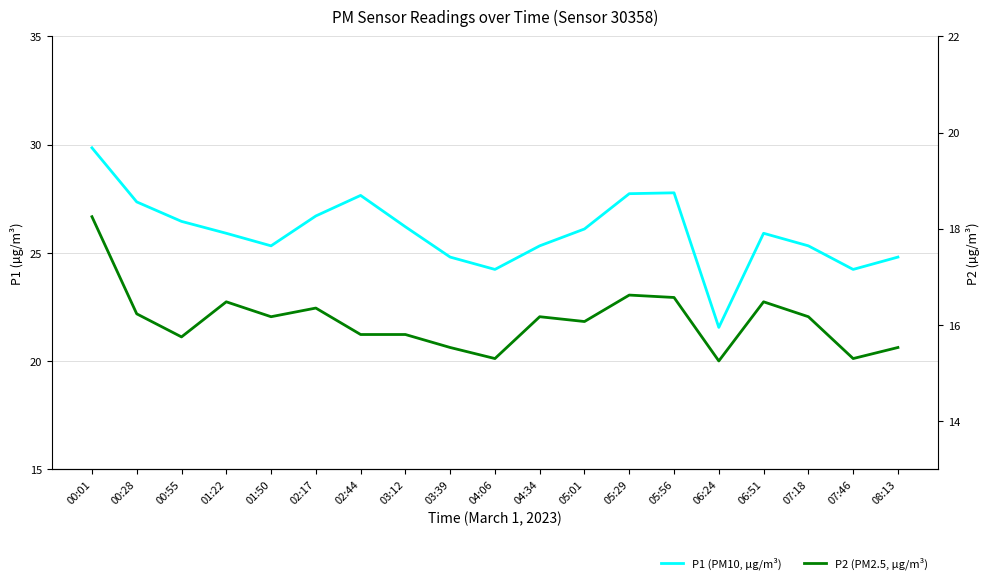

At which label does P2 reach its minimum?

06:24